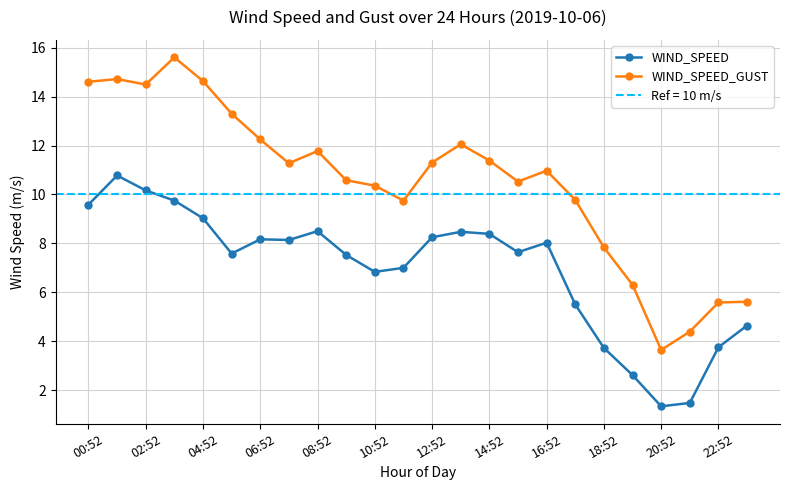

What is the highest value of the WIND_SPEED_GUST series?

15.6